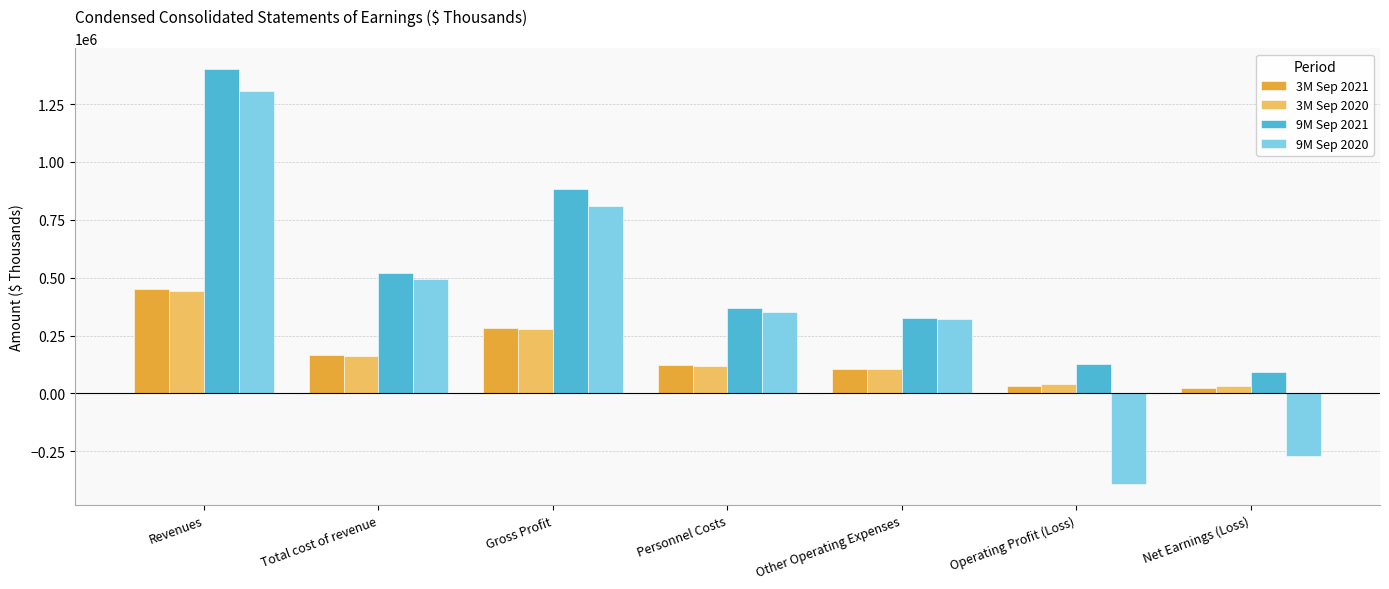

At which category is the sum across all series the highest?

Revenues